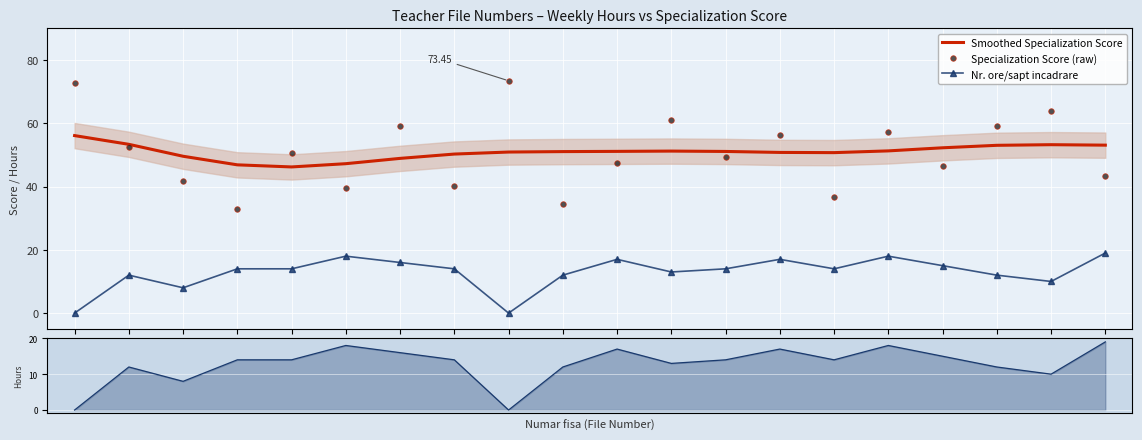

True or false: Smoothed Specialization Score has a value of 51.3 at 1990.

True